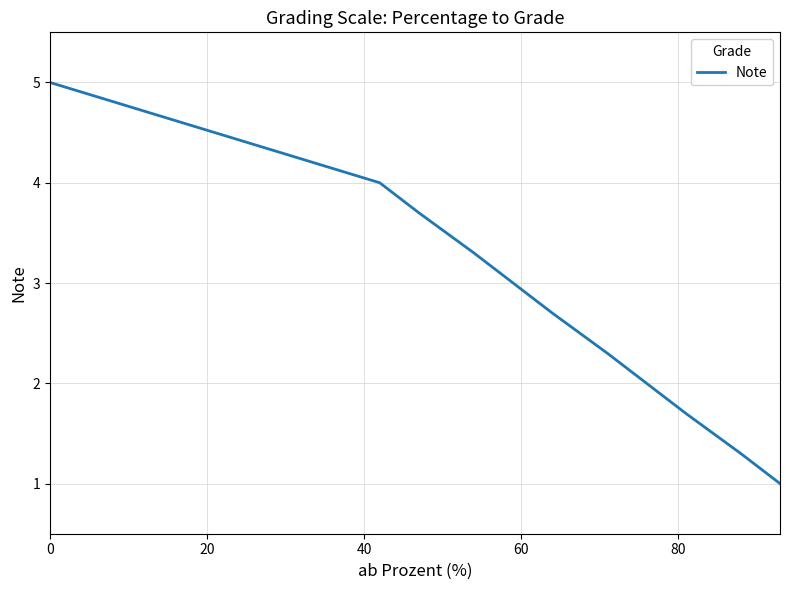

What is the minimum value shown in the chart?

1.0